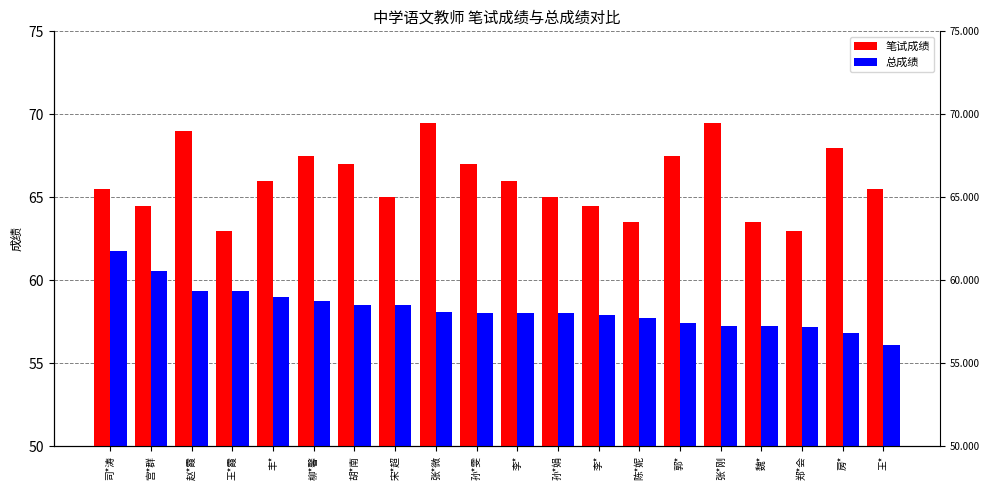

At how many categories does at least one series exceed 59?

20